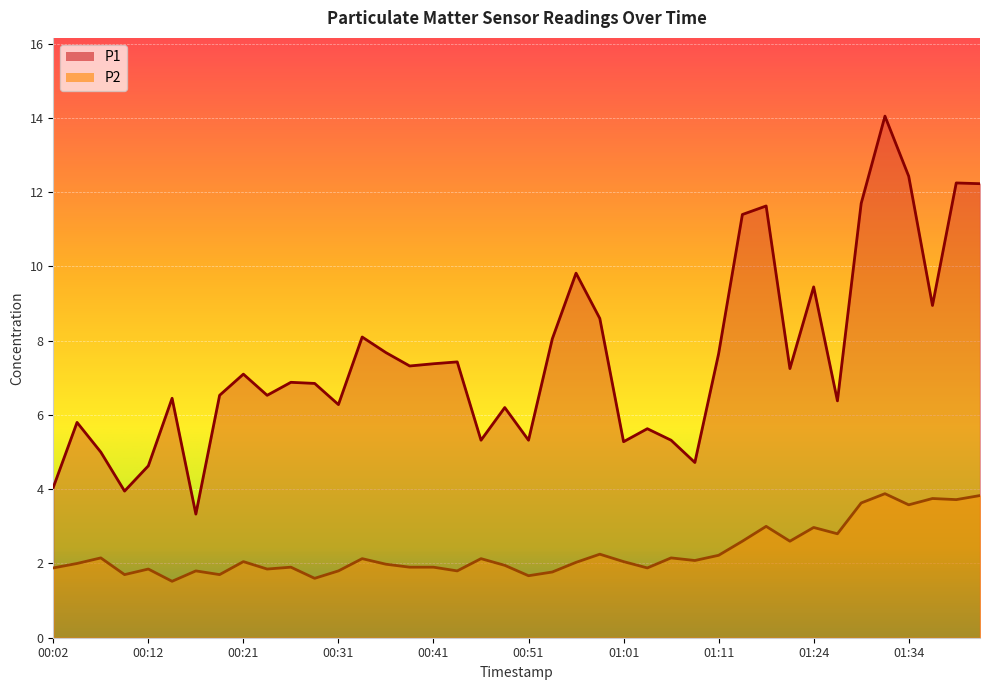

Reading left to right, what are all the values shown in this chart?

P1: 00:02=4.0	00:04=5.8	00:07=5.0	00:09=4.0	00:12=4.6	00:14=6.5	00:17=3.3	00:19=6.5	00:21=7.1	00:24=6.5	00:26=6.9	00:29=6.8	00:31=6.3	00:34=8.1	00:36=7.7	00:39=7.3	00:41=7.4	00:44=7.4	00:46=5.3	00:49=6.2	00:51=5.3	00:54=8.1	00:56=9.8	00:59=8.6	01:01=5.3	01:03=5.6	01:06=5.3	01:08=4.7	01:11=7.7	01:16=11.4	01:18=11.6	01:21=7.2	01:24=9.4	01:26=6.4	01:29=11.7	01:31=14.1	01:34=12.4	01:36=8.9	01:39=12.2	01:41=12.2
P2: 00:02=1.9	00:04=2.0	00:07=2.1	00:09=1.7	00:12=1.9	00:14=1.5	00:17=1.8	00:19=1.7	00:21=2.0	00:24=1.9	00:26=1.9	00:29=1.6	00:31=1.8	00:34=2.1	00:36=2.0	00:39=1.9	00:41=1.9	00:44=1.8	00:46=2.1	00:49=1.9	00:51=1.7	00:54=1.8	00:56=2.0	00:59=2.2	01:01=2.0	01:03=1.9	01:06=2.1	01:08=2.1	01:11=2.2	01:16=2.6	01:18=3.0	01:21=2.6	01:24=3.0	01:26=2.8	01:29=3.6	01:31=3.9	01:34=3.6	01:36=3.8	01:39=3.7	01:41=3.8